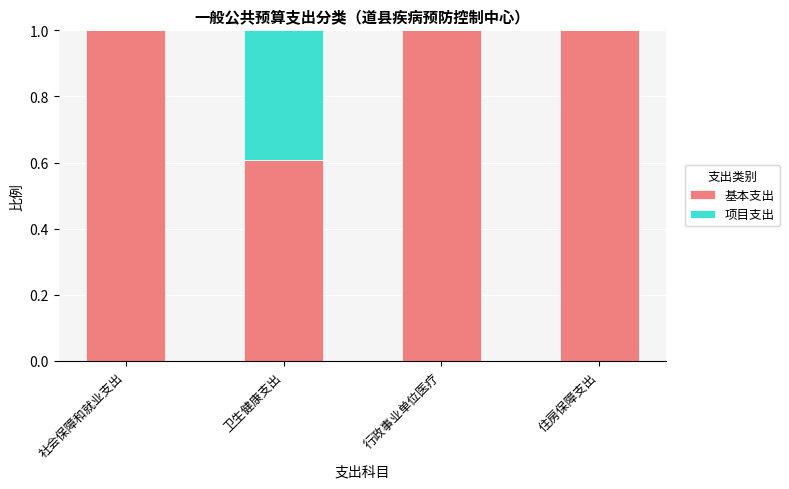

The value of 基本支出 at 社会保障和就业支出 is 1.0. True or false?

True